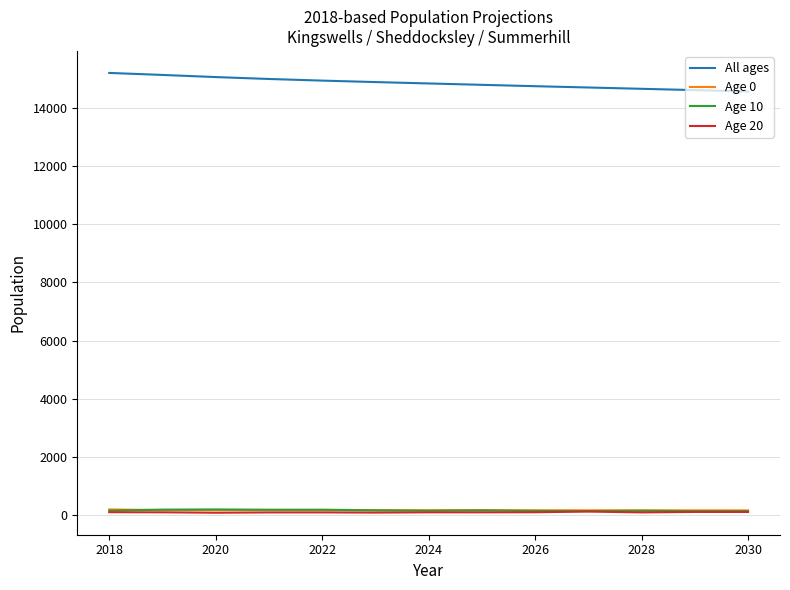

How many lines are shown in the chart?

4